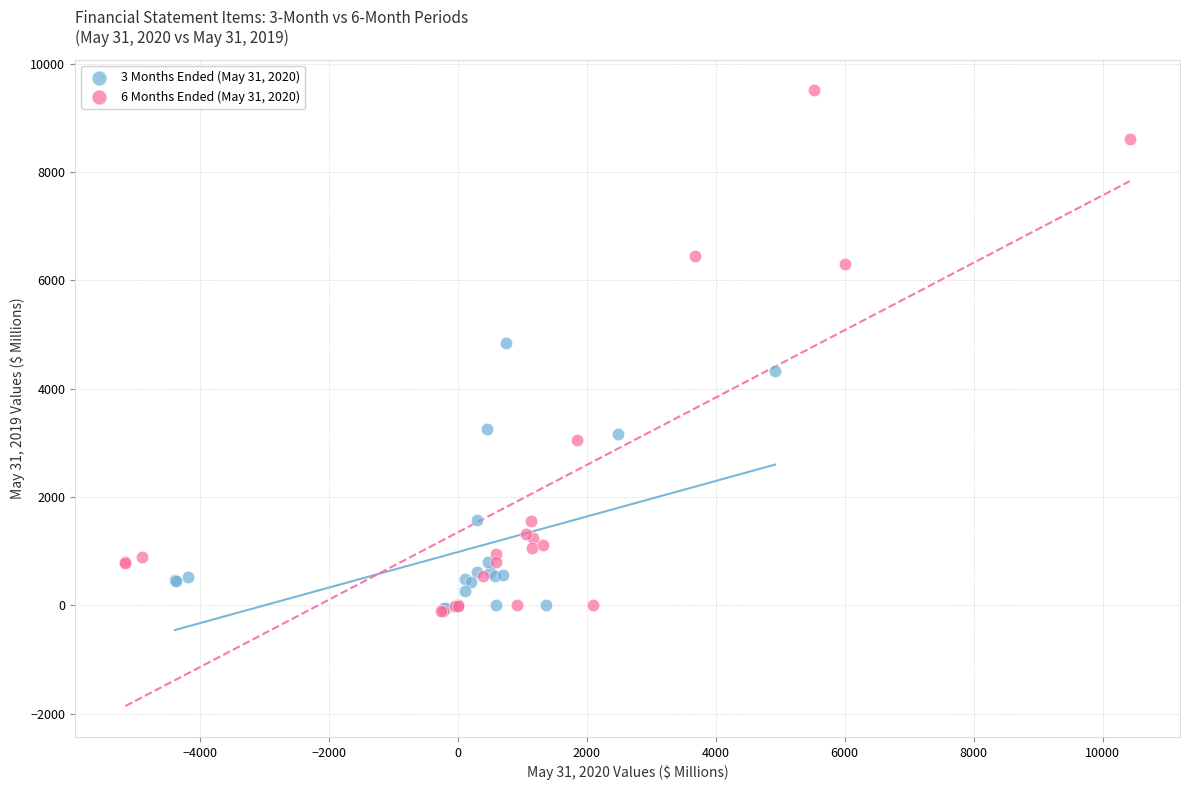

Which series has the widest spread of Y values?

6 Months Ended (May 31, 2020)